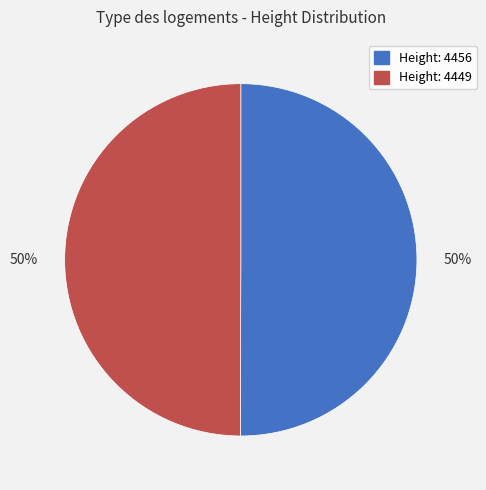

Is it true that Height: 4449 is 36% of the pie?

False